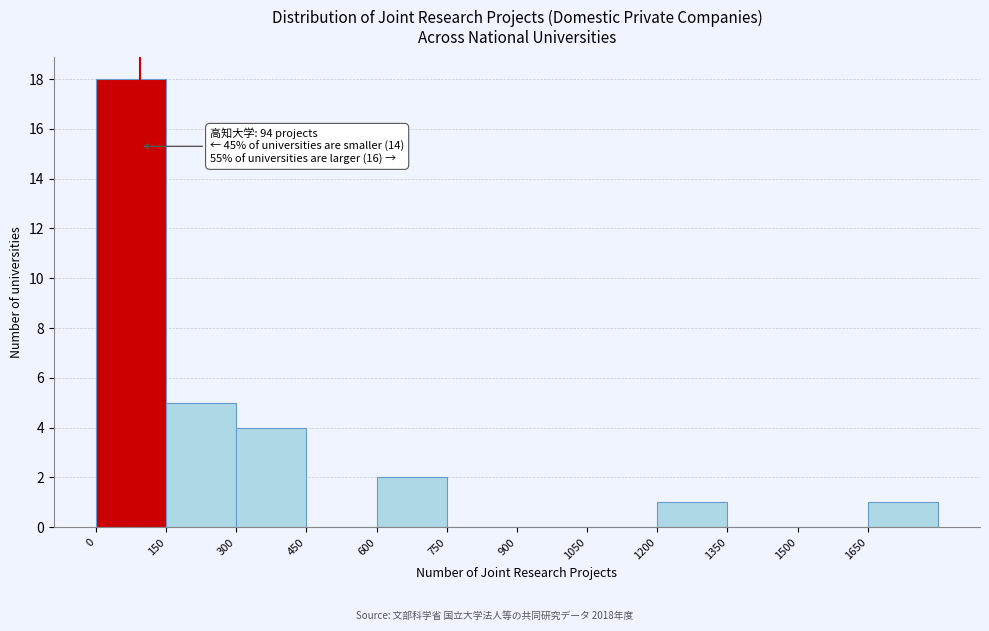

Over which range of the x-axis is the bar tallest?

0 to 150